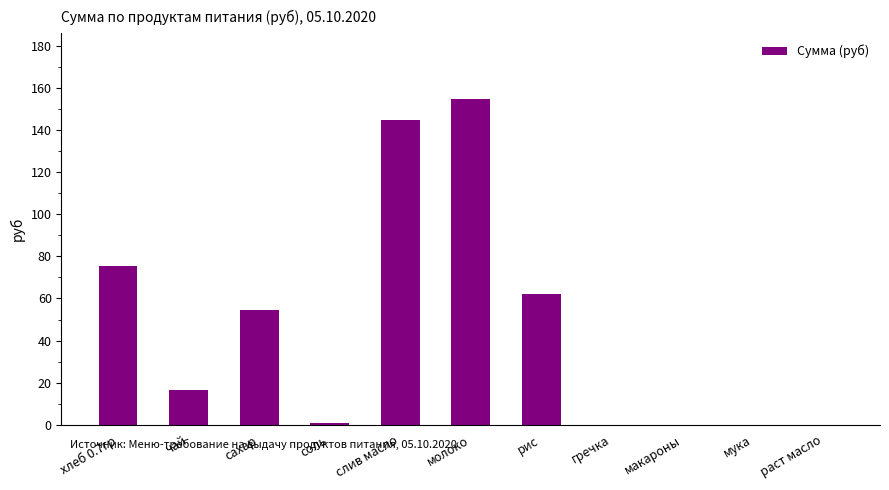

Which has a higher value, мука or молоко?

молоко